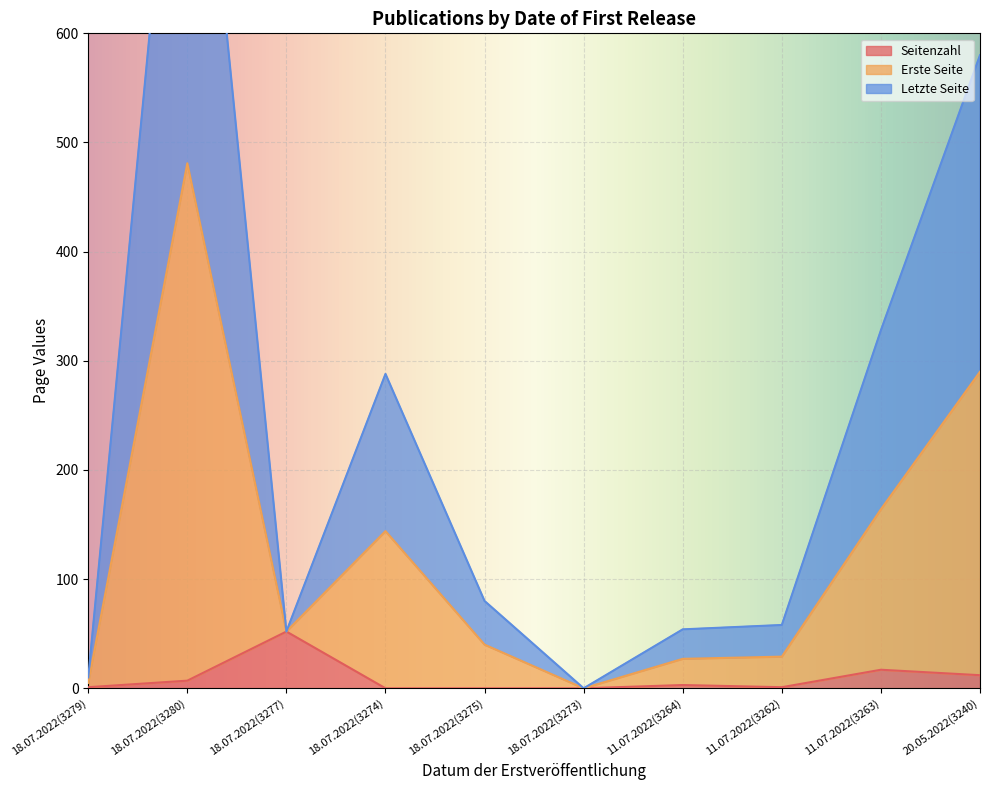

What is the label of the 9th point from the right?

18.07.2022(3280)